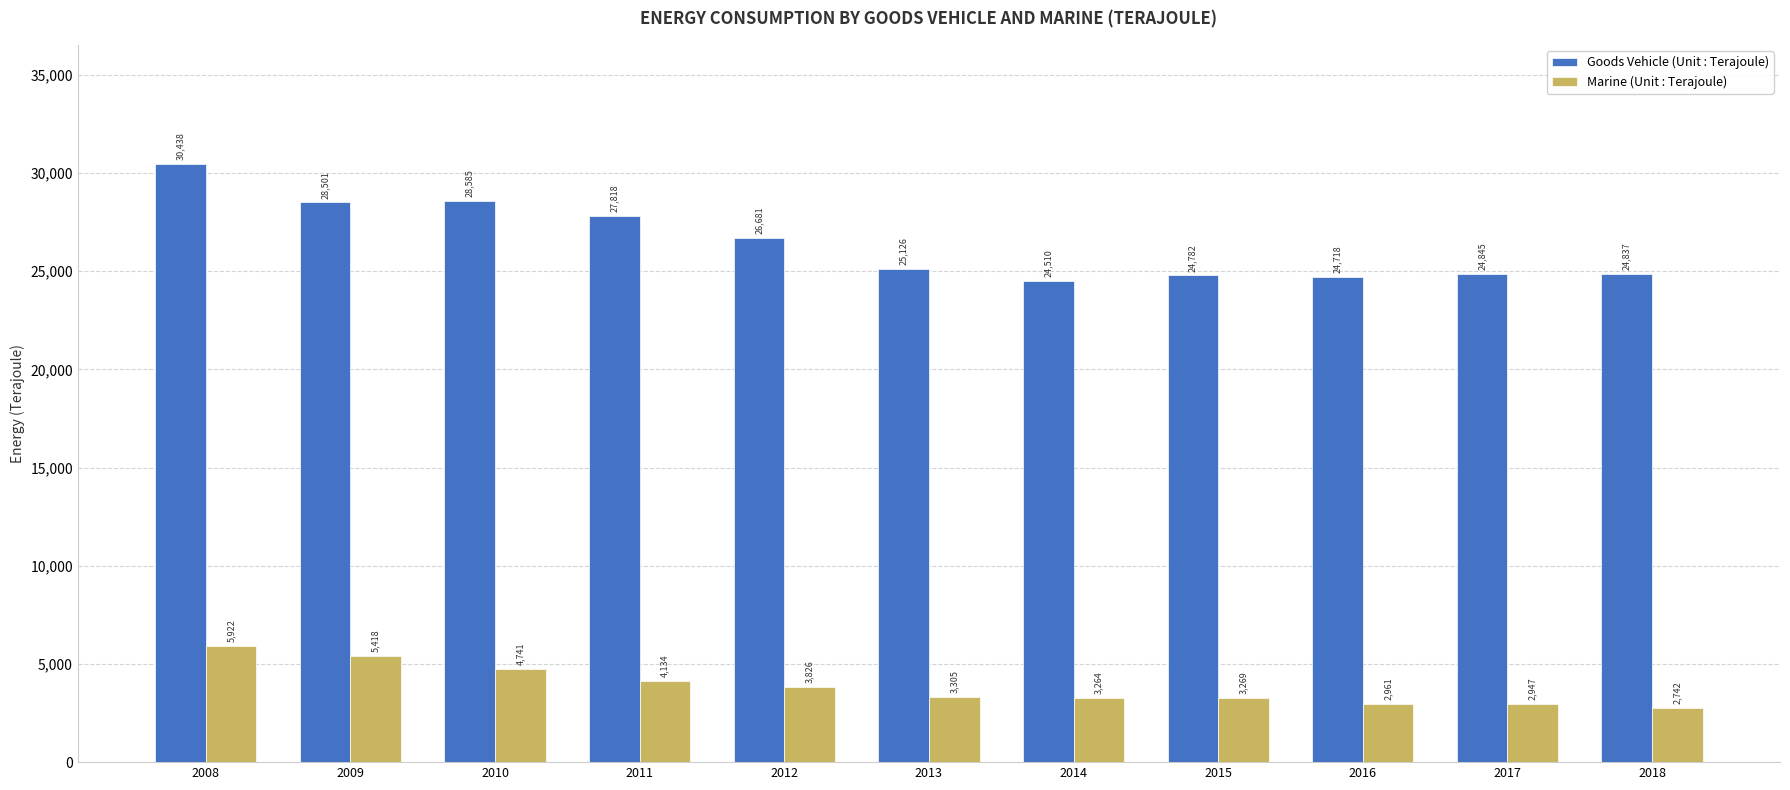

List the series in order of their peak value, highest first.

Goods Vehicle (Unit : Terajoule), Marine (Unit : Terajoule)